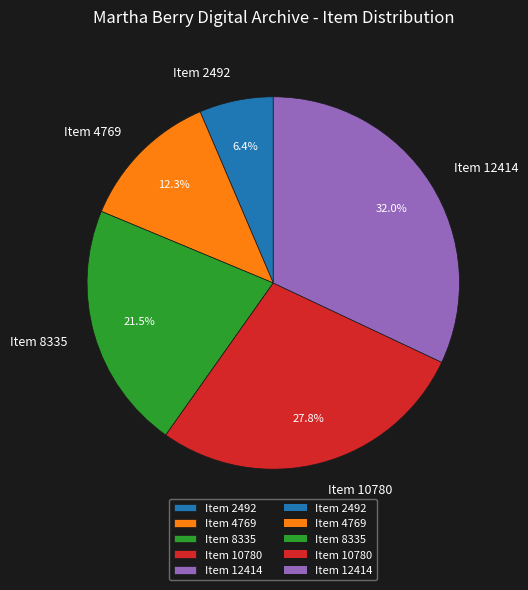

How many segments does this pie chart have?

5